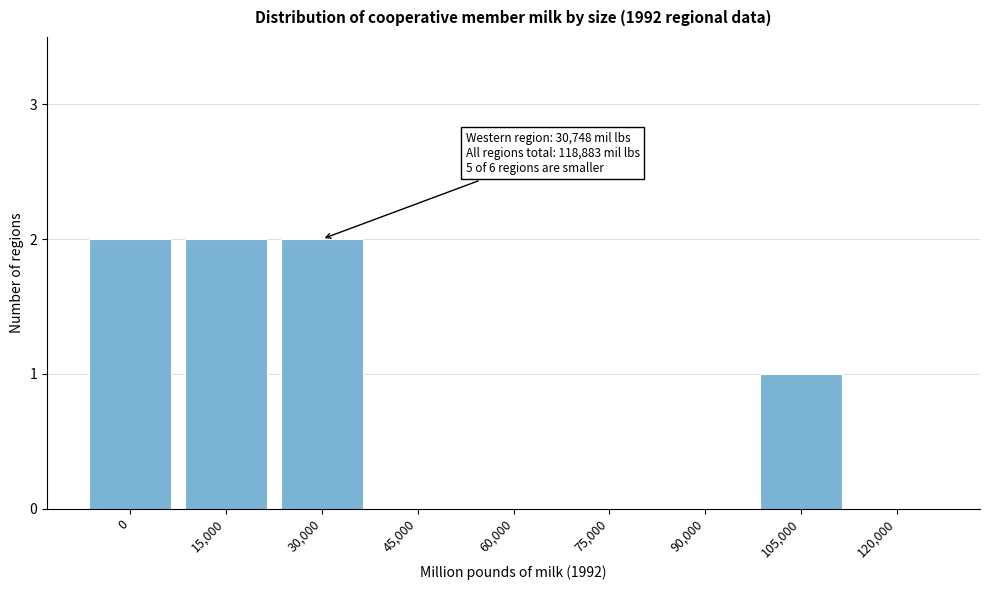

Reading left to right, transcribe all the data shown in this chart.

0=2	15,000=2	30,000=2	45,000=0	60,000=0	75,000=0	90,000=0	105,000=1	120,000=0